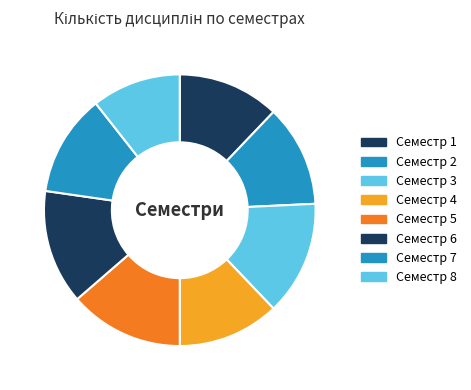

How many slices are in this pie chart?

8